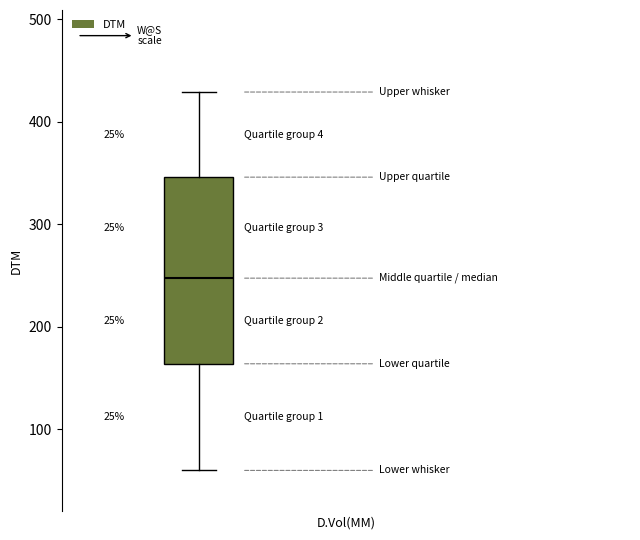

Transcribe this box plot: give where the median line is, the range the box spans, and where the two whiskers end, as read against the y-axis. The values are not printed on the chart, so give them approximately, as read against the axis.

median 250, box 160 to 350, whiskers 60 to 430